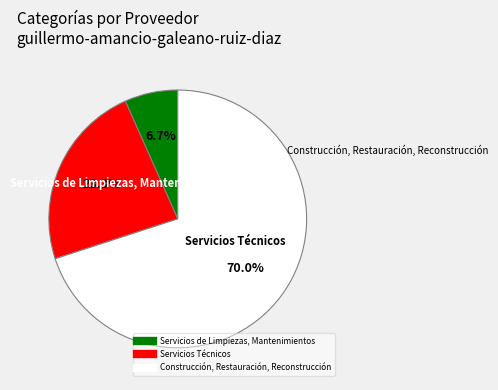

Which slice is the largest?

Construcción, Restauración, Reconstrucción